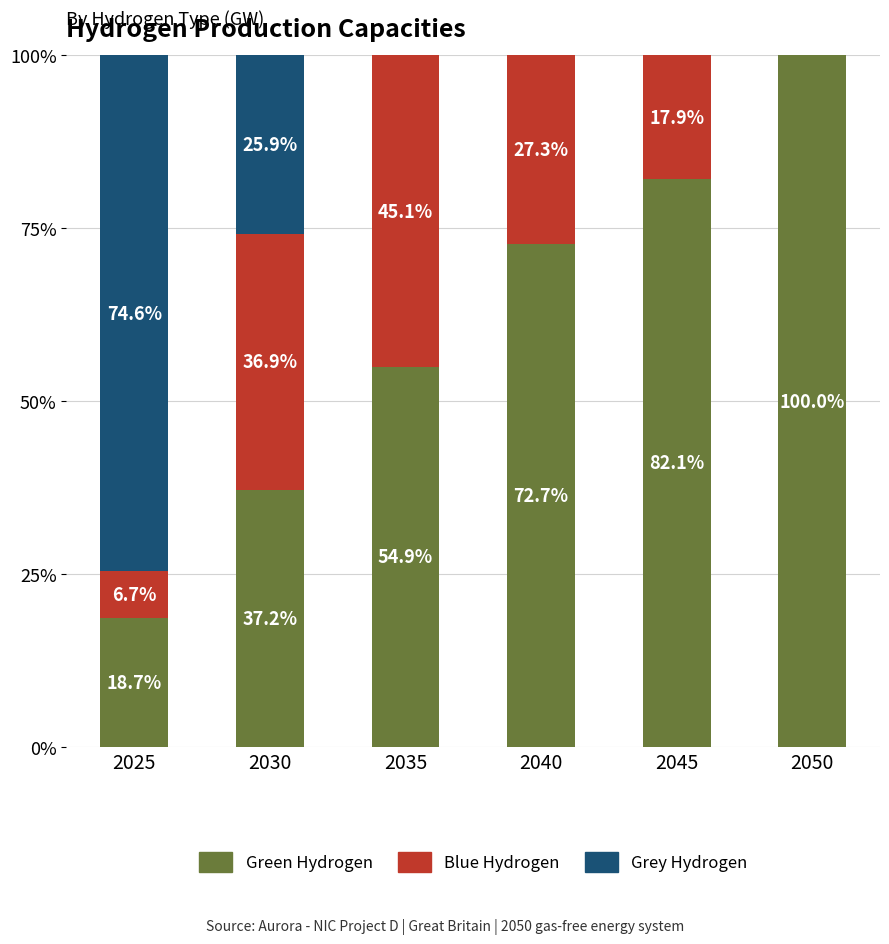

True or false: Green Hydrogen has a value of 24.2 at 2030.

False